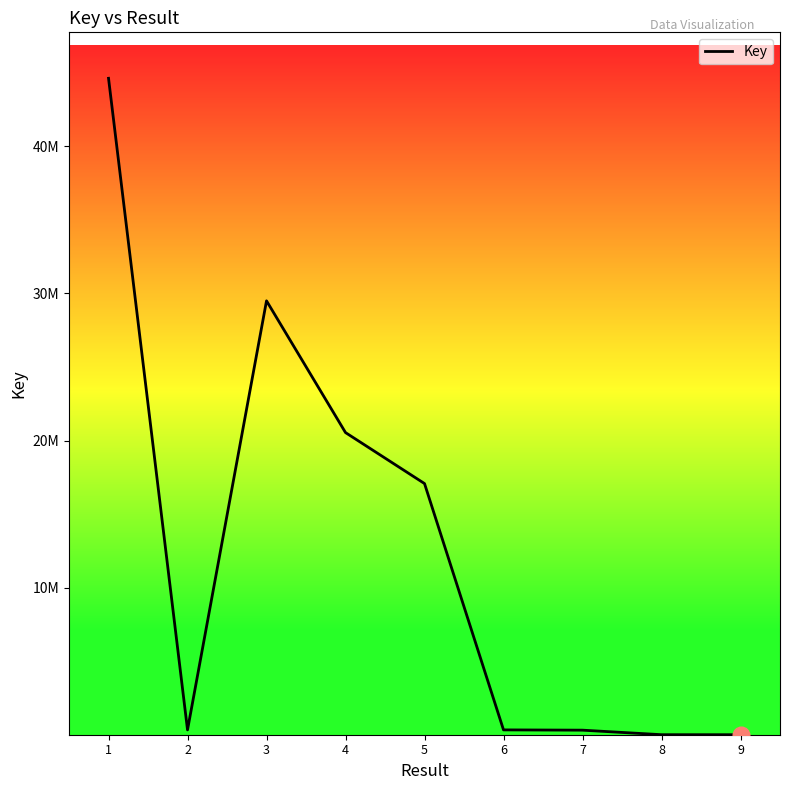

What is the difference between the maximum and minimum values?

44613293